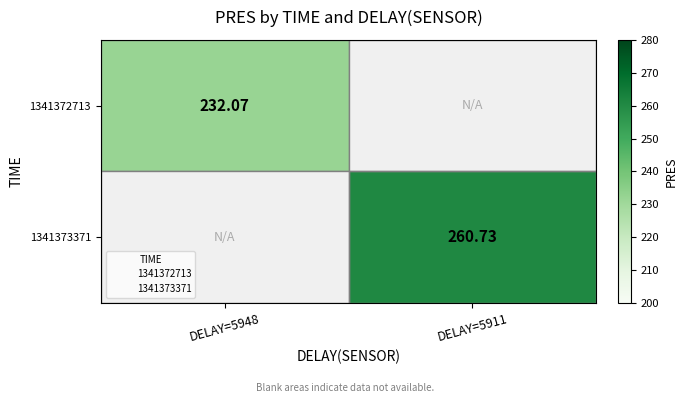

Is the value of 1341372713 at DELAY=5948 greater than the value of 1341373371 at DELAY=5911?

No